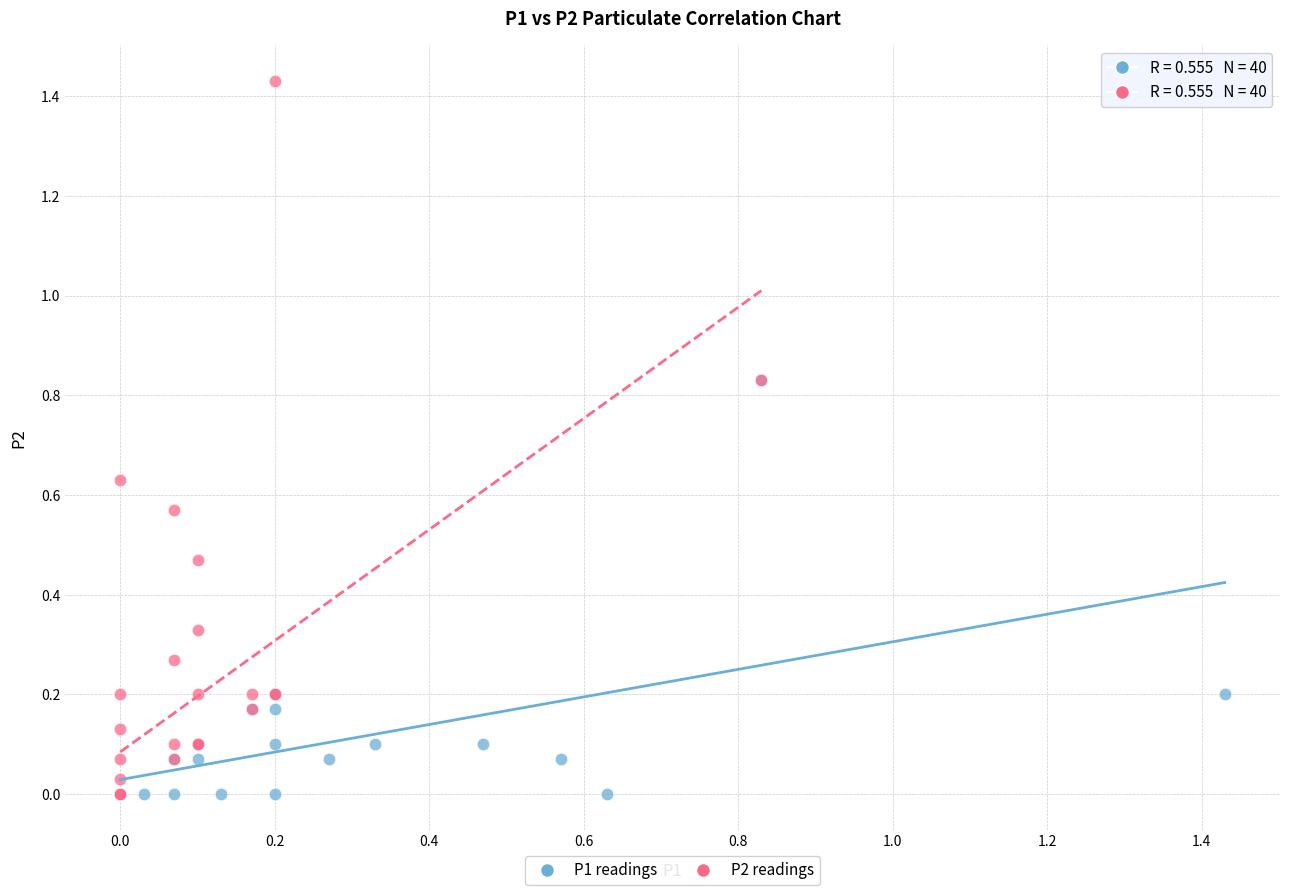

Which series contains the highest Y value?

P2 readings